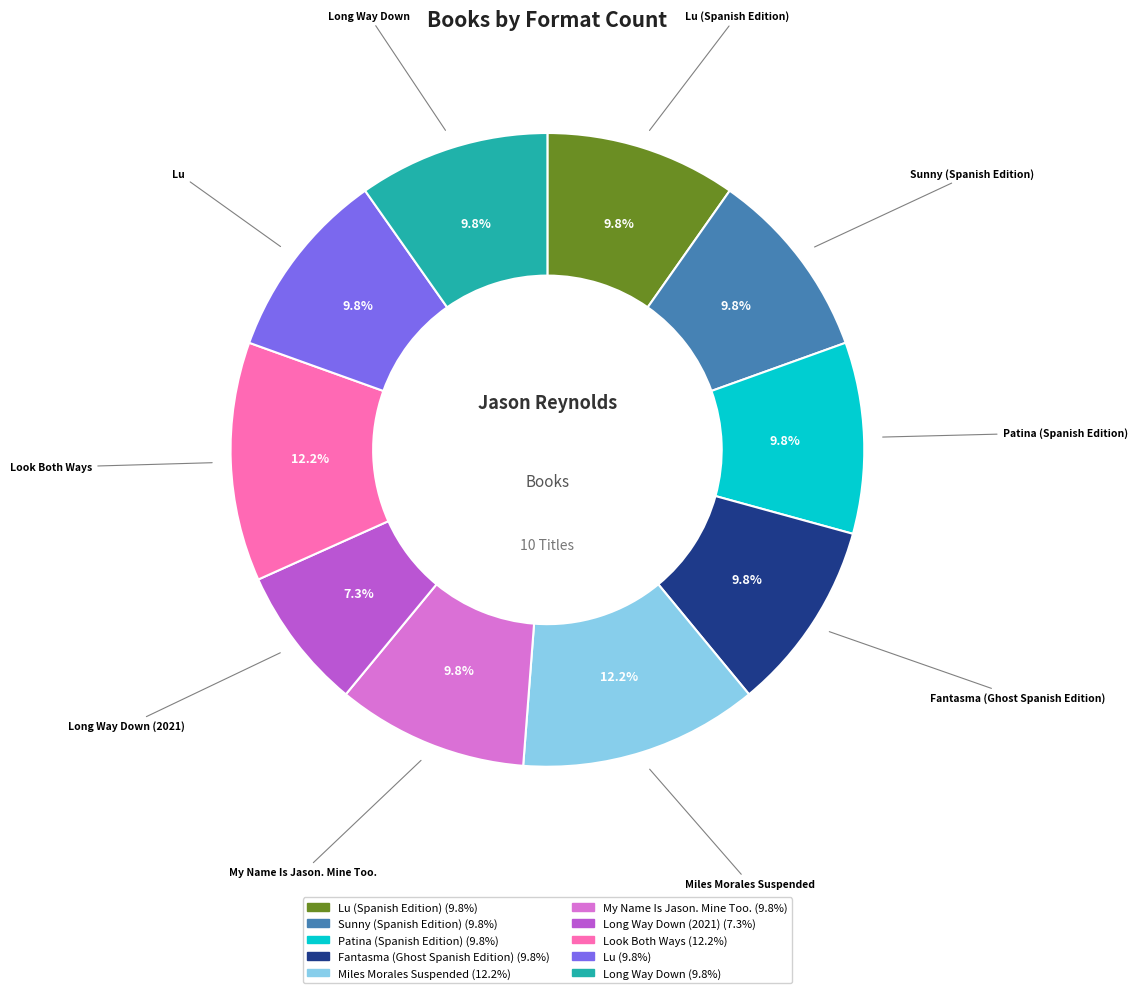

Is there a majority slice in this chart?

No